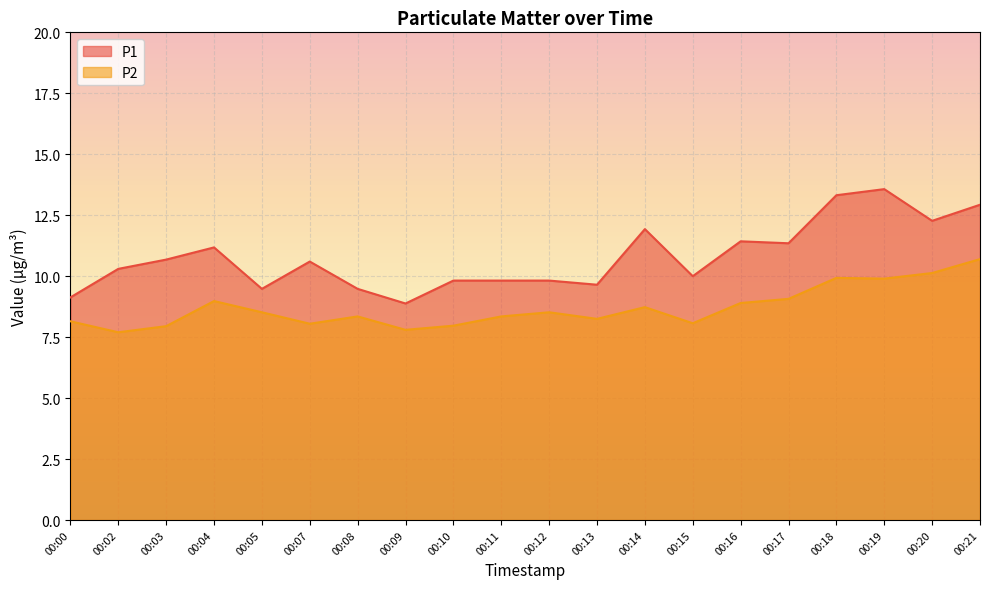

At how many categories does at least one series exceed 7?

20